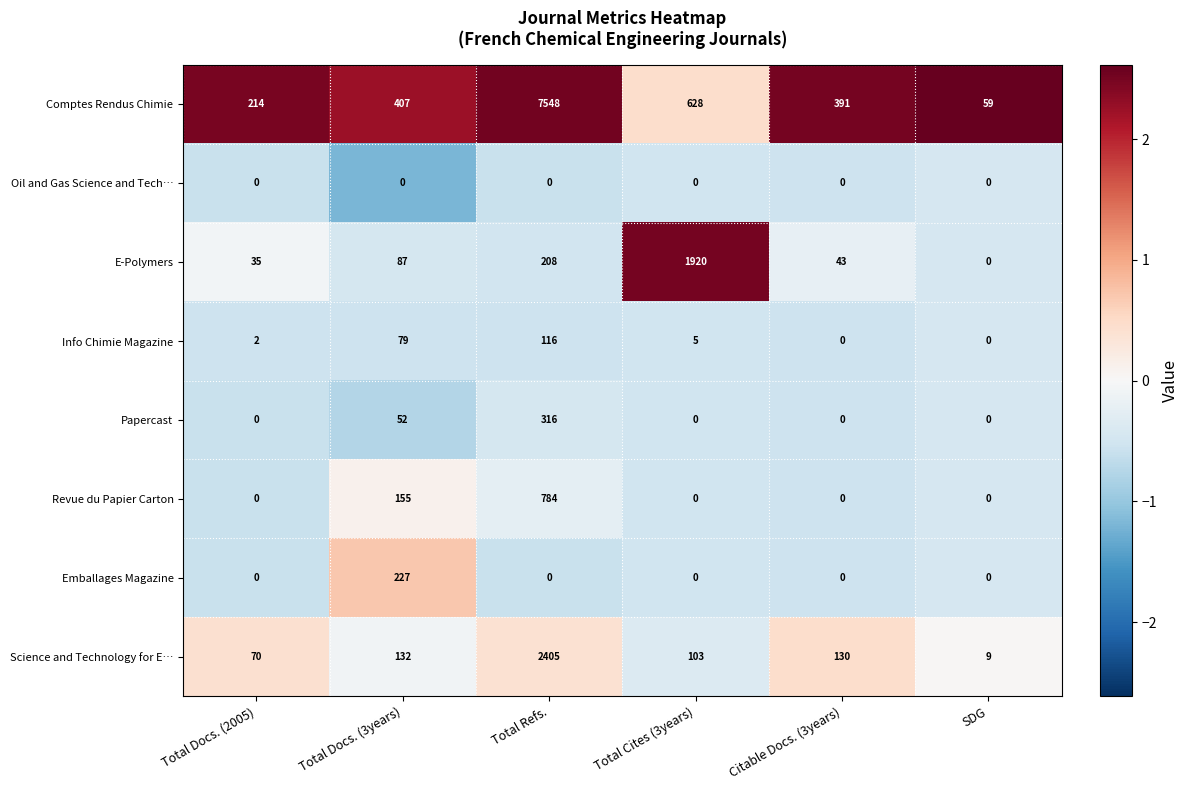

Rank the series by their maximum value, from highest to lowest.

Comptes Rendus Chimie, Science and Technology for E…, E-Polymers, Revue du Papier Carton, Papercast, Emballages Magazine, Info Chimie Magazine, Oil and Gas Science and Tech…